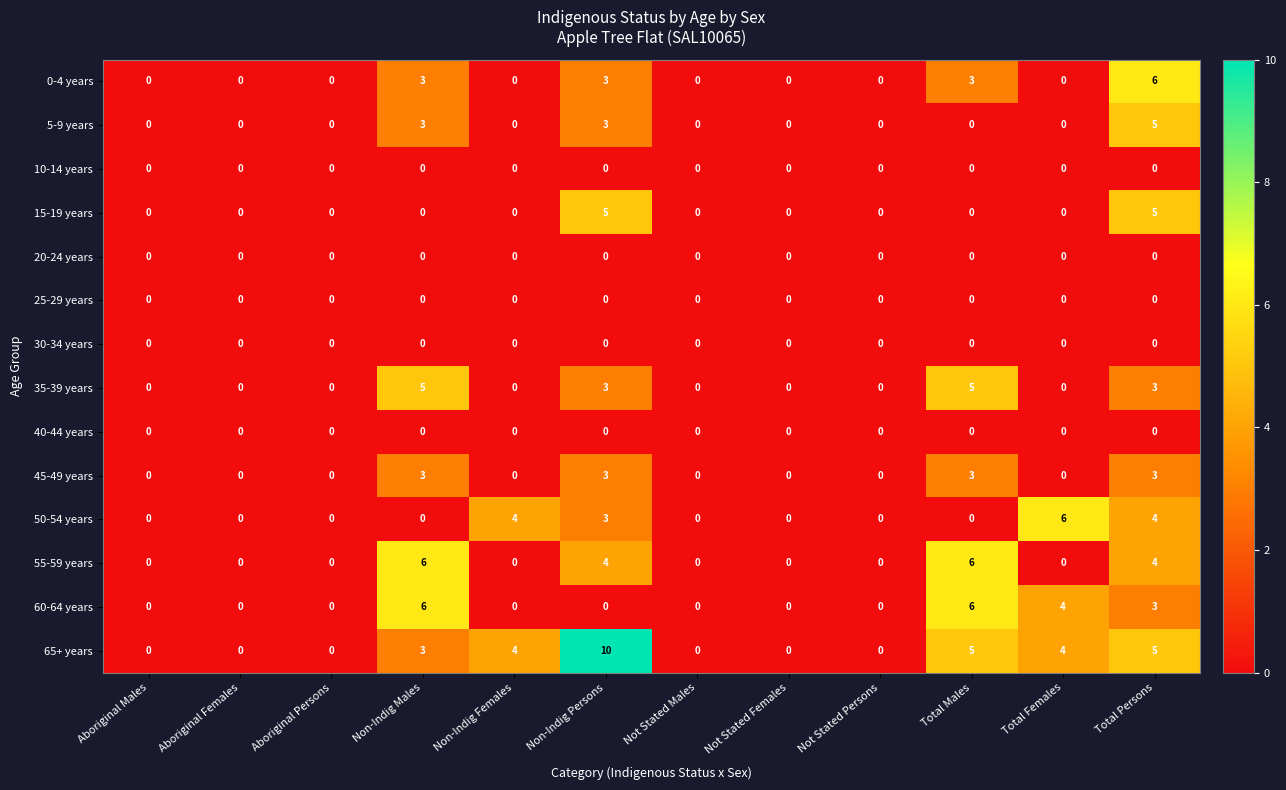

The 30-34 years series shows 0 at Aboriginal Females. True or false?

True